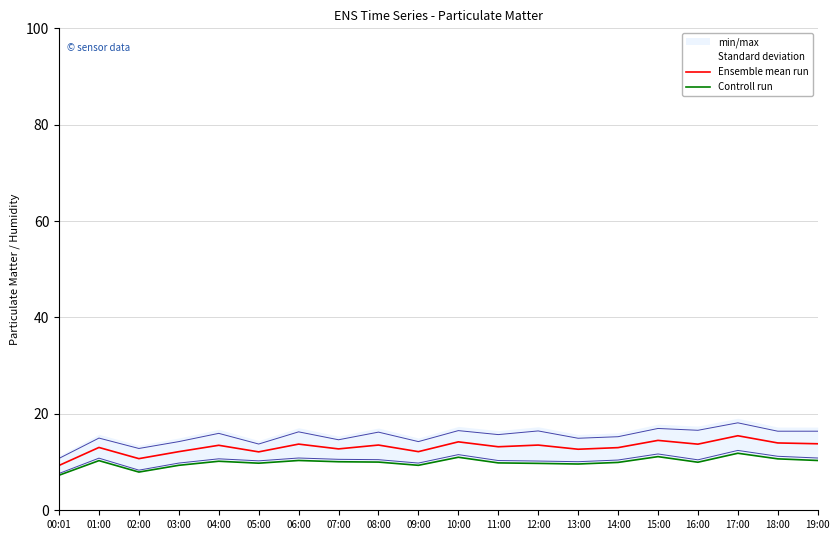

At which category does Controll run reach its first local valley?

02:00